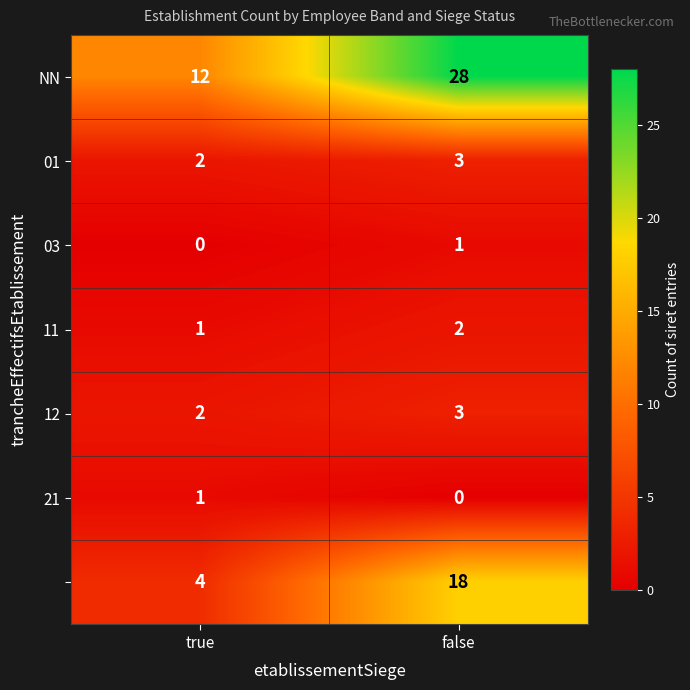

What is the difference between the highest and lowest values at false?

28